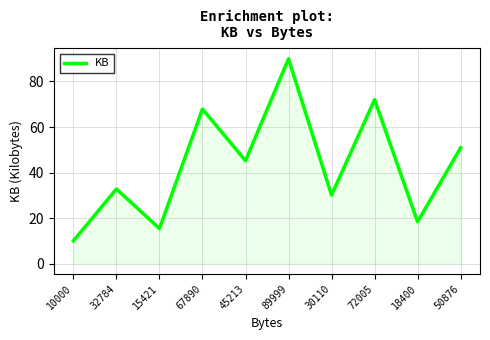

List the labels in order of value, smallest first.

10000, 15421, 18400, 30110, 32784, 45213, 50876, 67890, 72005, 89999